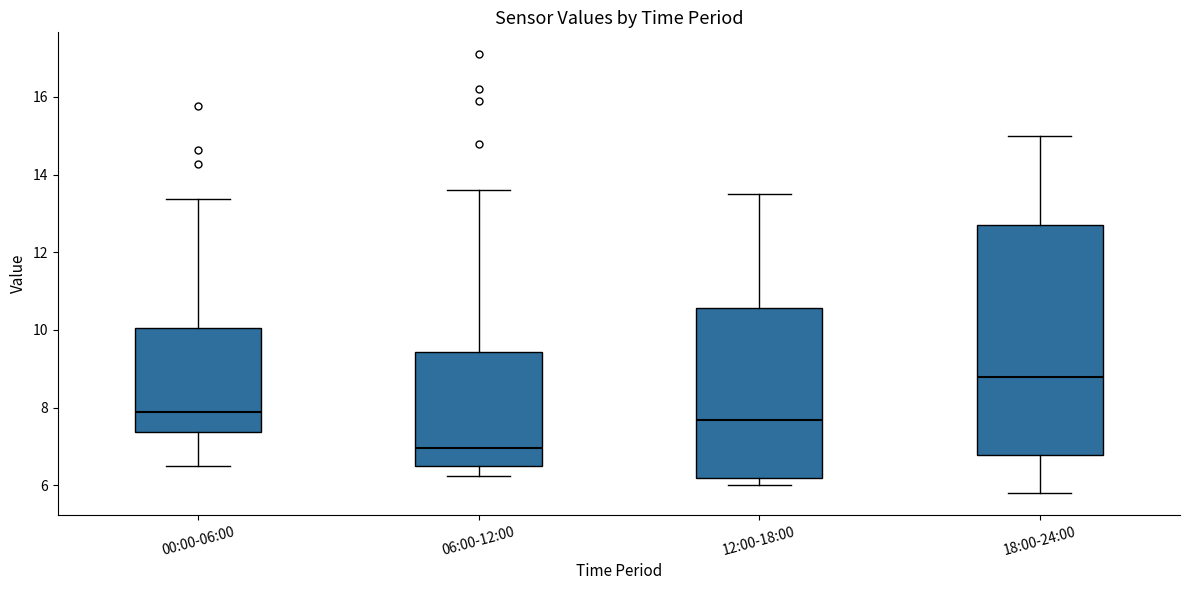

Reading left to right, transcribe this box plot: for each box, give where its median line is, the range the box spans, and where its two whiskers end, as read against the y-axis. The values are not printed on the chart, so give them approximately, as read against the axis.

00:00-06:00: median 7.8, box 7.4 to 10.0, whiskers 6.6 to 13.4
06:00-12:00: median 7.0, box 6.4 to 9.4, whiskers 6.2 to 13.6
12:00-18:00: median 7.6, box 6.2 to 10.6, whiskers 6.0 to 13.6
18:00-24:00: median 8.8, box 6.8 to 12.8, whiskers 5.8 to 15.0